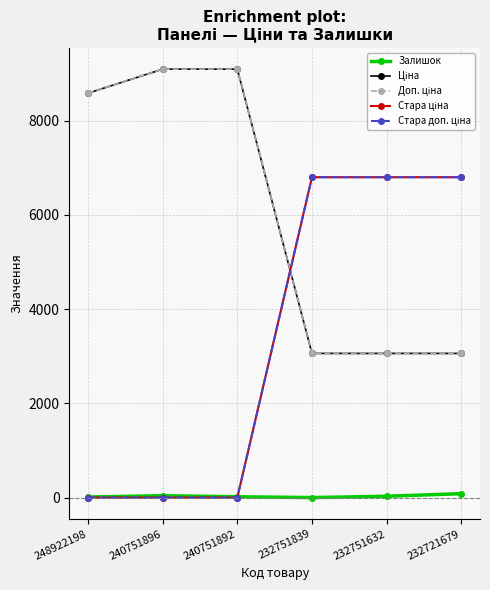

Is this an area chart (filled region under the line)?

No